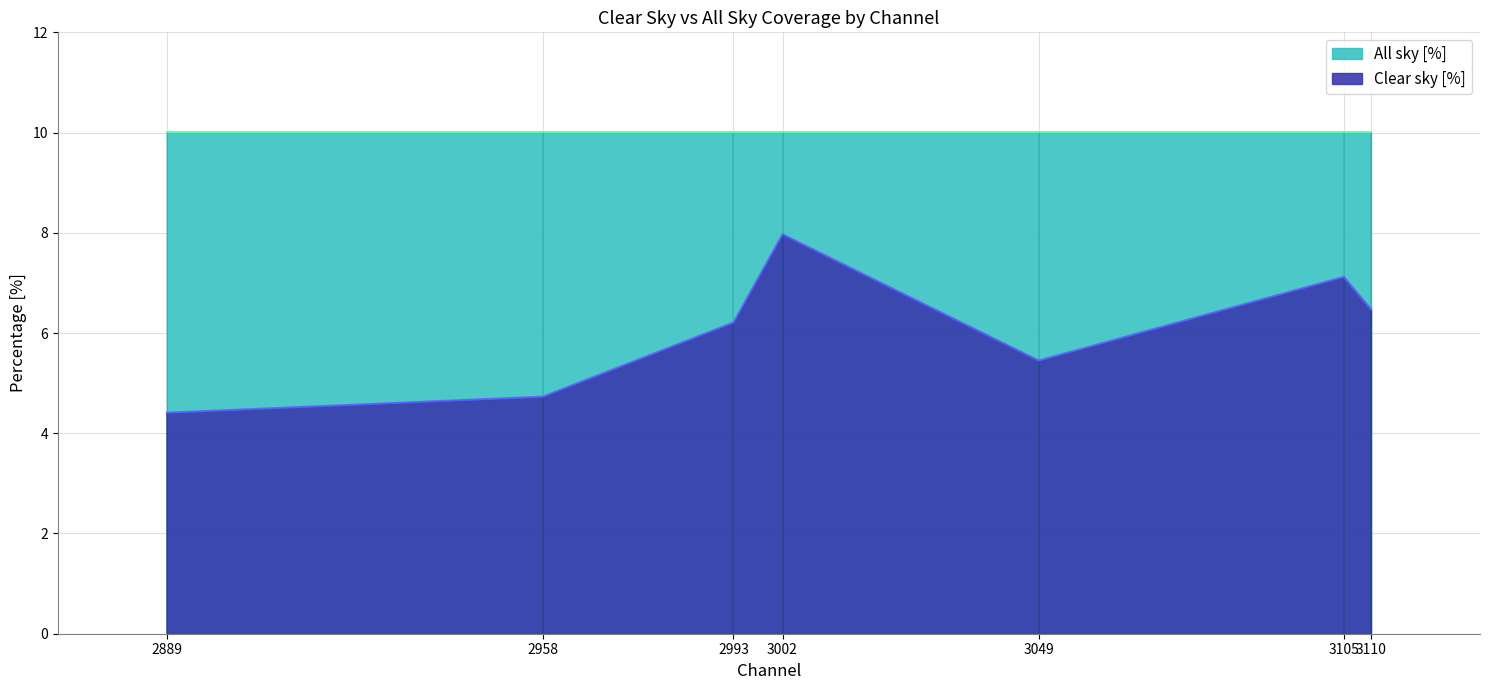

What is the average value?

6.1